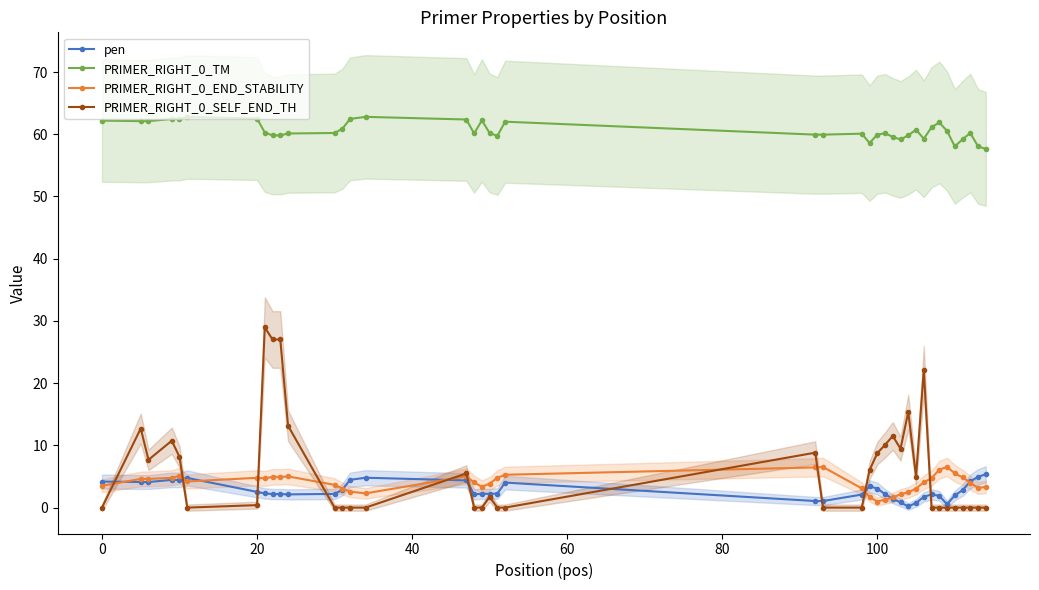

Reading left to right, extract all data points from this chart.

pen: 4.2	4.1	4.1	4.5	4.5	4.8	2.5	2.3	2.2	2.2	2.1	2.2	2.9	4.5	4.8	4.4	2.1	2.2	2.2	2.3	4.0	1.1	1.1	2.1	3.4	3.1	2.2	1.4	0.8	0.2	0.7	1.7	2.1	1.9	0.5	2.0	2.8	4.2	5.0	5.4
PRIMER_RIGHT_0_TM: 62.2	62.1	62.1	62.5	62.5	62.8	62.5	60.3	59.8	59.8	60.1	60.2	60.9	62.5	62.8	62.4	60.1	62.2	60.2	59.7	62.0	59.9	59.9	60.1	58.6	59.9	60.2	59.6	59.2	59.8	60.7	59.3	61.1	61.9	60.5	58.0	59.2	60.2	58.0	57.6
PRIMER_RIGHT_0_END_STABILITY: 3.5	4.6	4.6	4.8	5.1	4.2	4.8	4.7	4.9	4.9	5.0	3.7	3.1	2.6	2.3	5.0	4.0	3.4	3.9	4.8	5.3	6.5	6.5	3.1	1.7	1.0	1.3	1.6	2.1	2.5	3.1	4.1	4.7	6.1	6.5	5.5	4.8	4.0	3.2	3.3
PRIMER_RIGHT_0_SELF_END_TH: 0.0	12.7	7.7	10.8	8.2	0.0	0.4	29.0	27.0	27.0	13.2	0.0	0.0	0.0	0.0	5.5	0.0	0.0	1.7	0.0	0.0	8.8	0.0	0.0	6.0	8.8	10.1	11.5	9.5	15.4	5.0	22.1	0.0	0.0	0.0	0.0	0.0	0.0	0.0	0.0